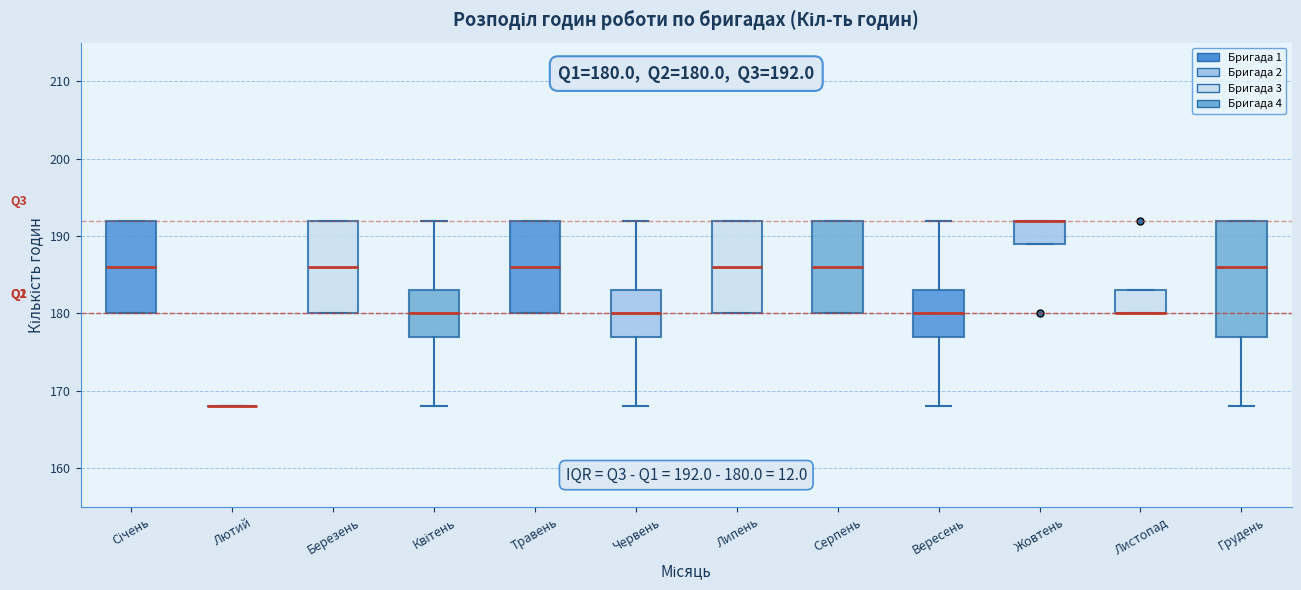

Which box is the tallest, from its lower edge to its upper edge?

Грудень